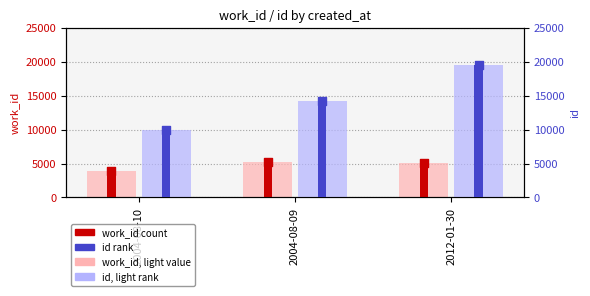

At which category is the sum across all series the highest?

2012-01-30